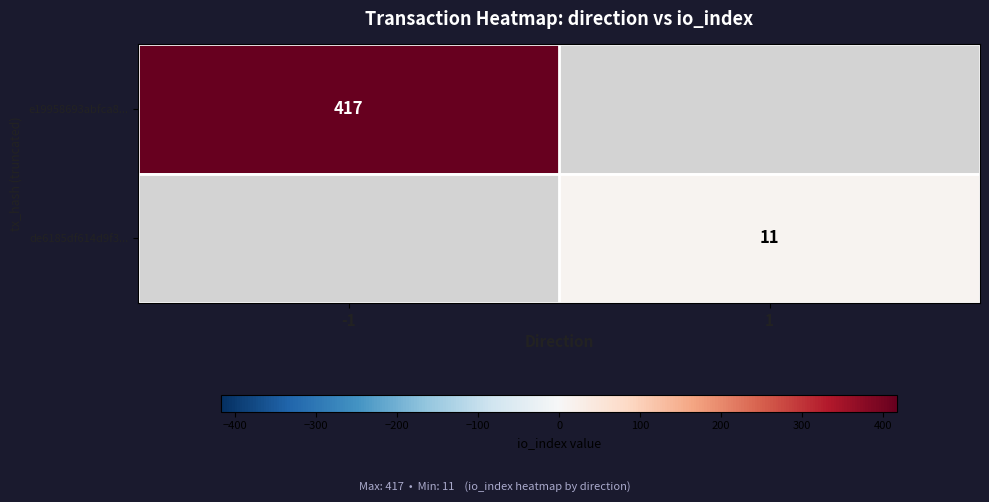

At how many categories does at least one series exceed 387?

1